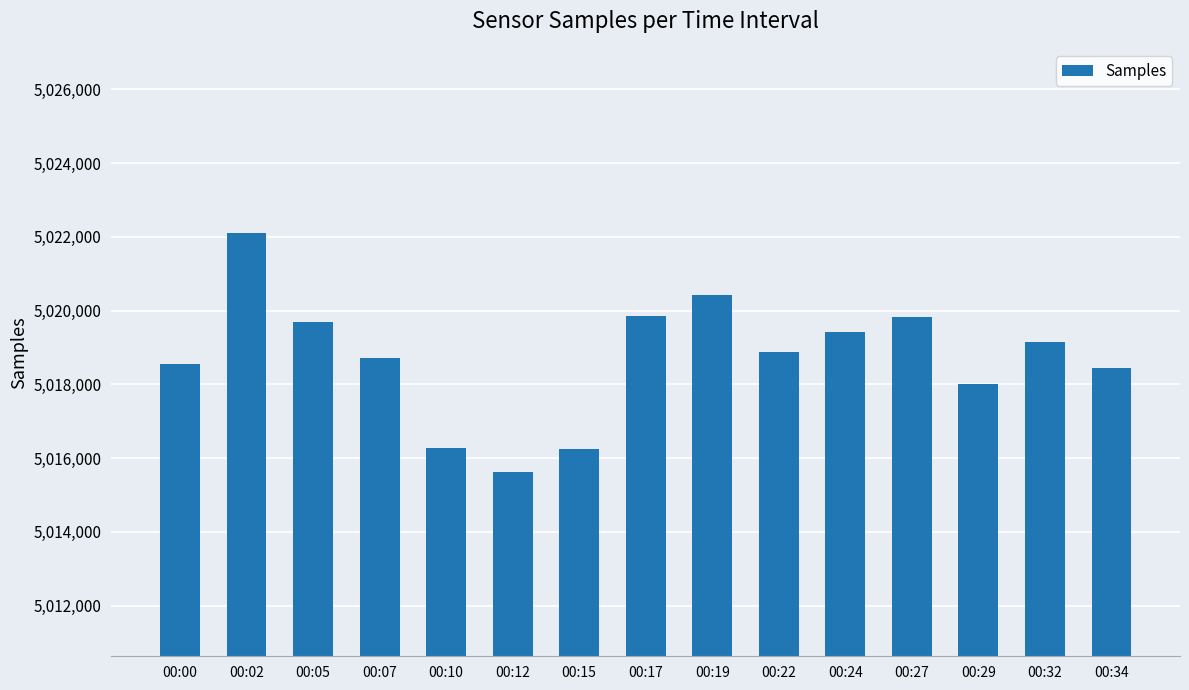

Which has a higher value, 00:32 or 00:15?

00:32